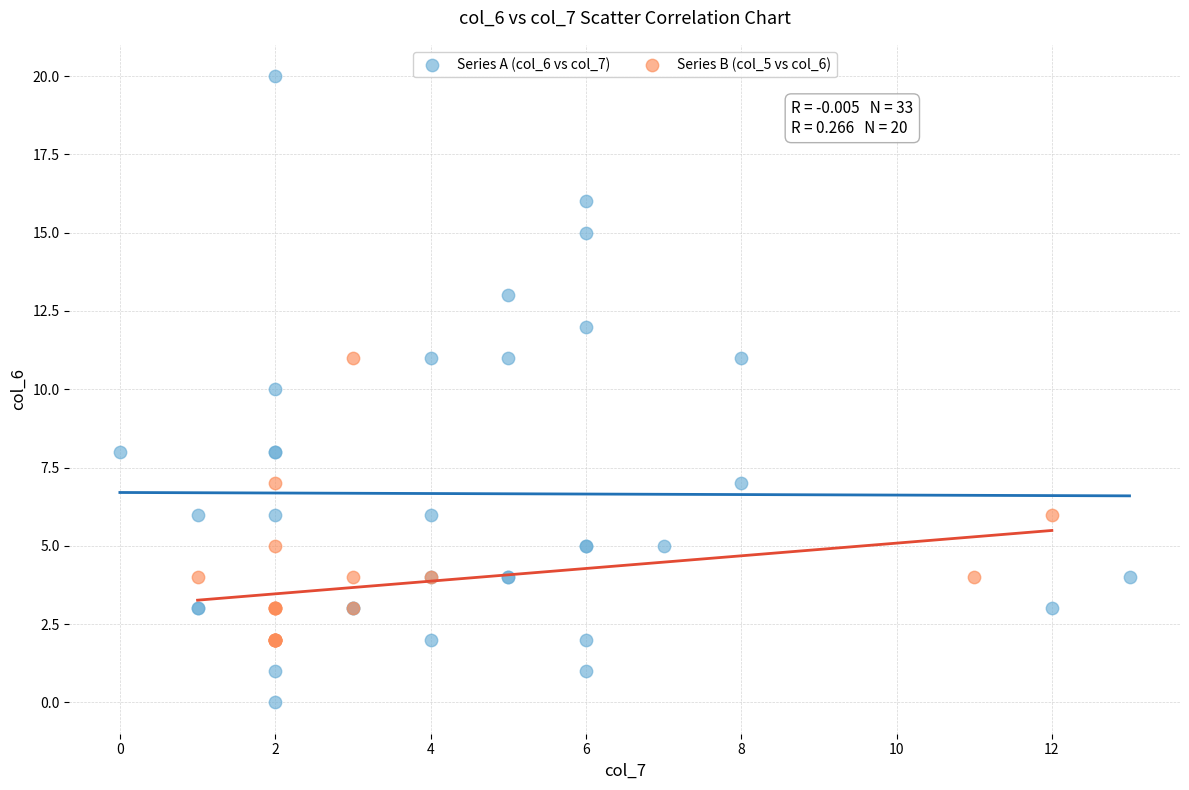

Which series contains the highest Y value?

Series A (col_6 vs col_7)